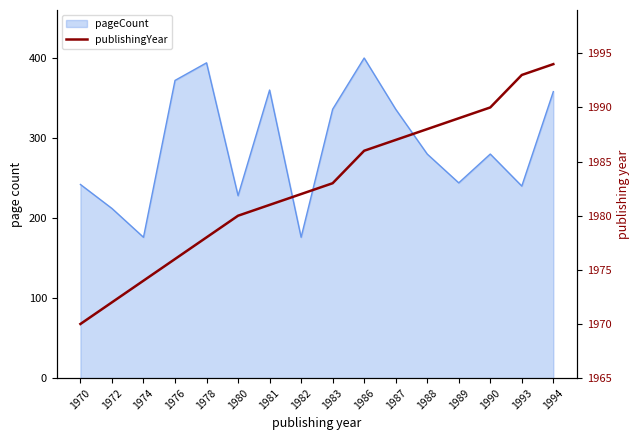

How many data points are above 1983?

7